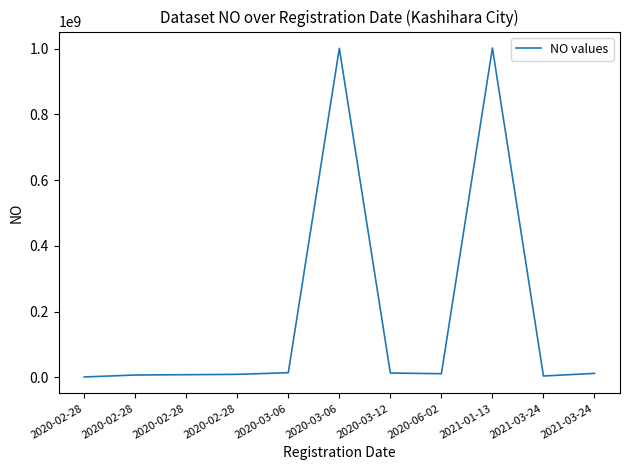

Is this an area chart (filled region under the line)?

No